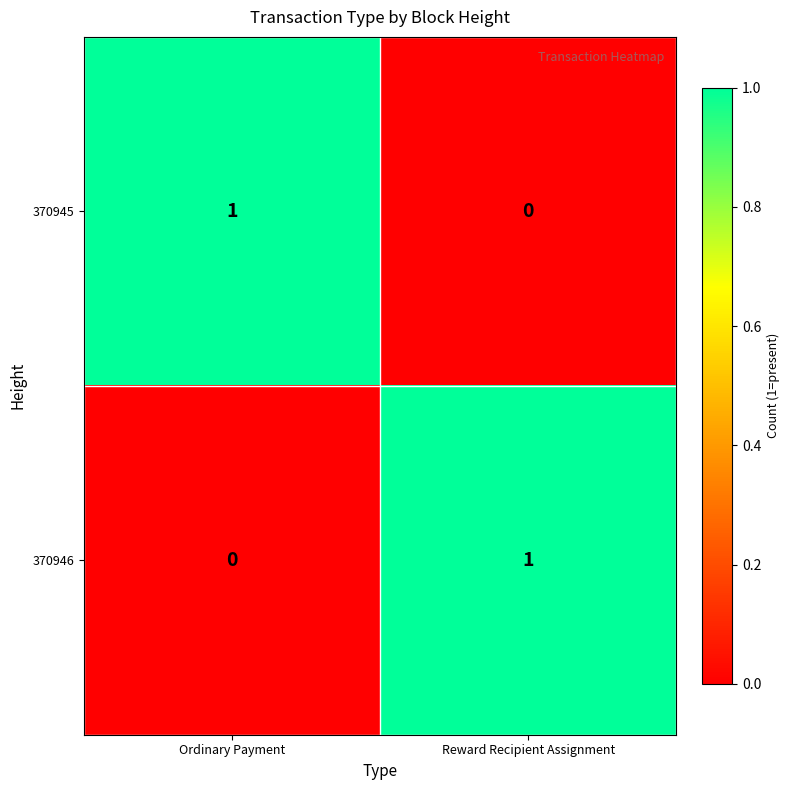

Which category has the lowest value in the 370945 series?

Reward Recipient Assignment